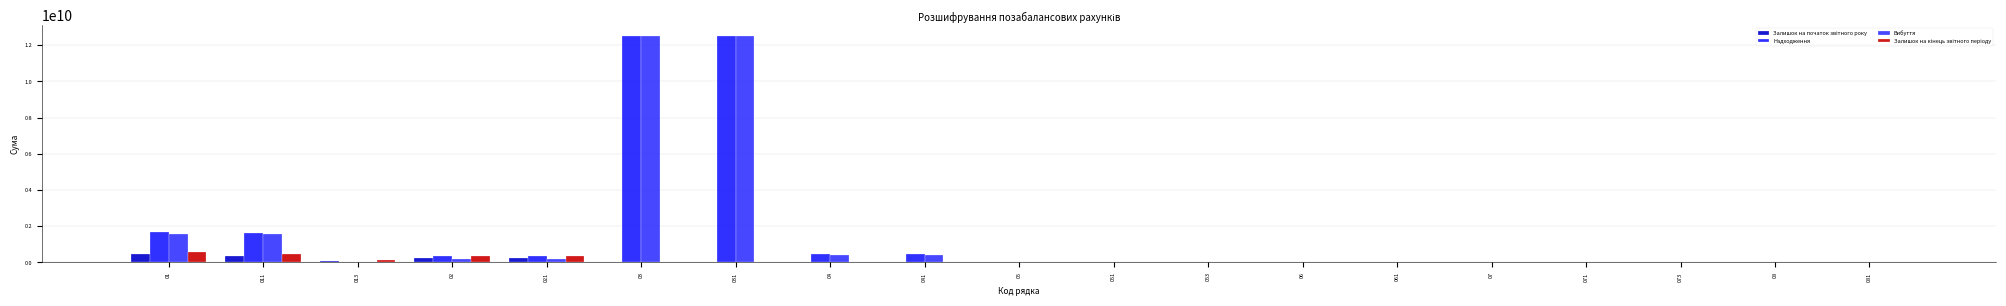

How many groups of bars are there?

19